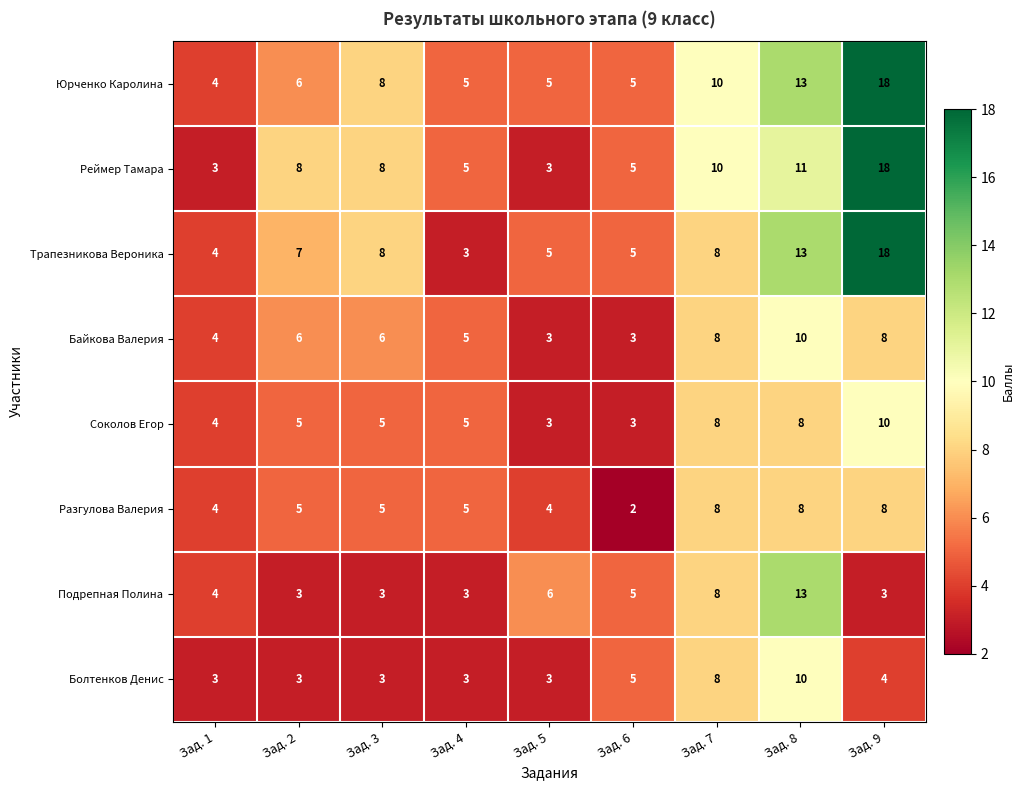

The value of Болтенков Денис at Зад. 3 is 4. True or false?

False